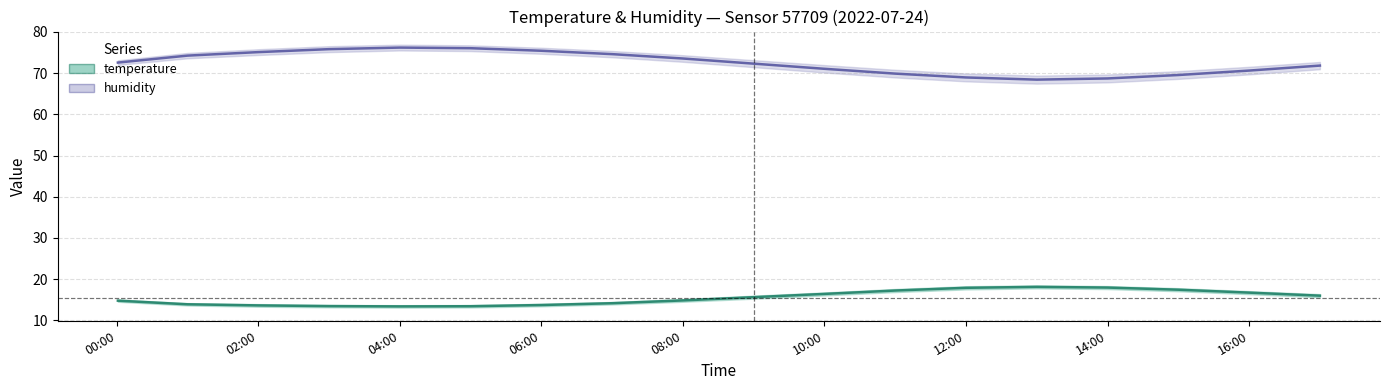

Rank the series by their maximum value, from lowest to highest.

temperature, humidity